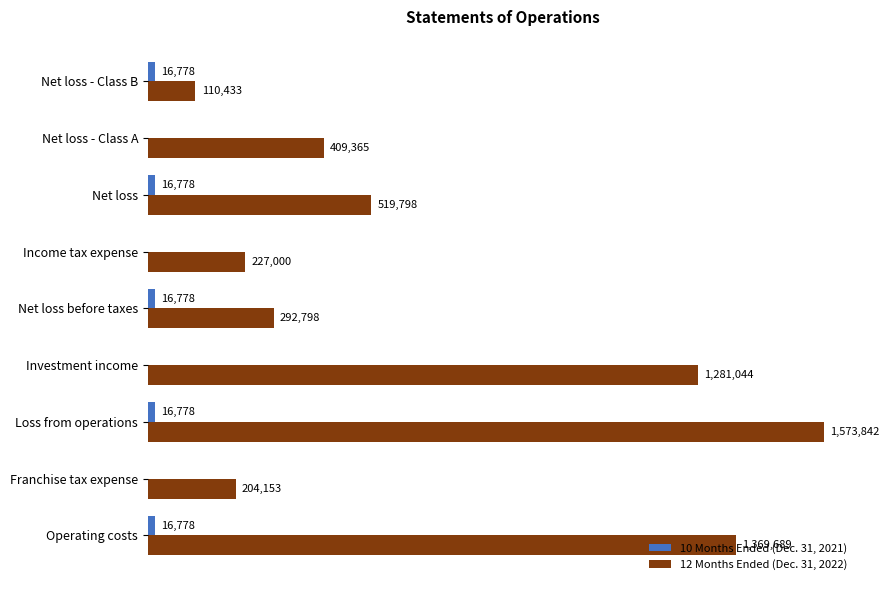

What are all the series names shown in the legend?

10 Months Ended (Dec. 31, 2021), 12 Months Ended (Dec. 31, 2022)